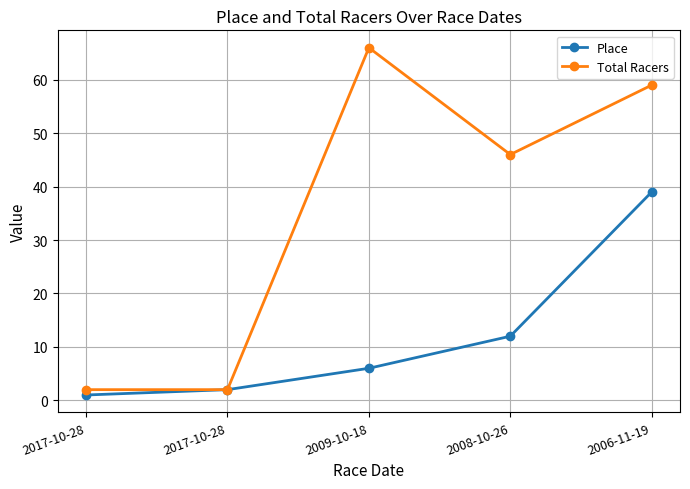

True or false: Total Racers has more than 0 interior local peaks.

True